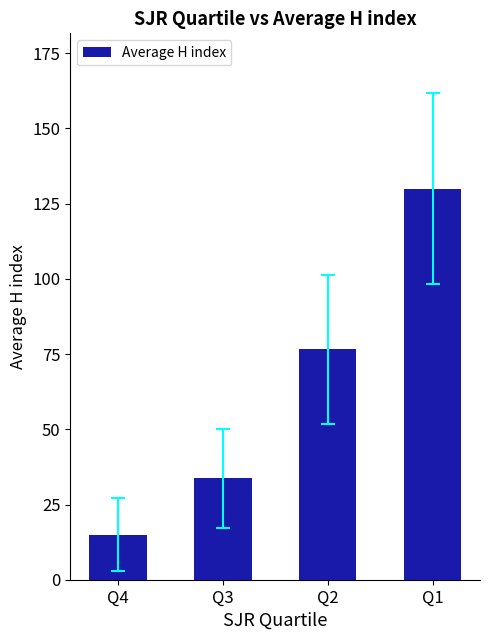

Where is the data nearest to the value 72?

Q2